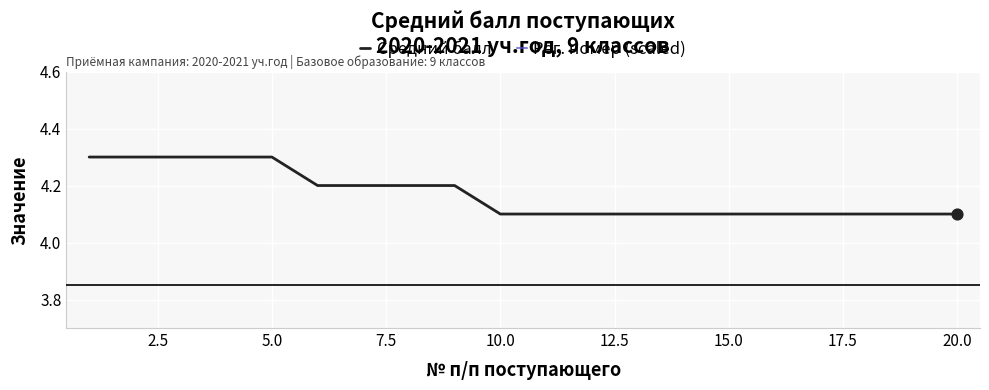

Which series reaches the maximum Y coordinate?

Средний балл